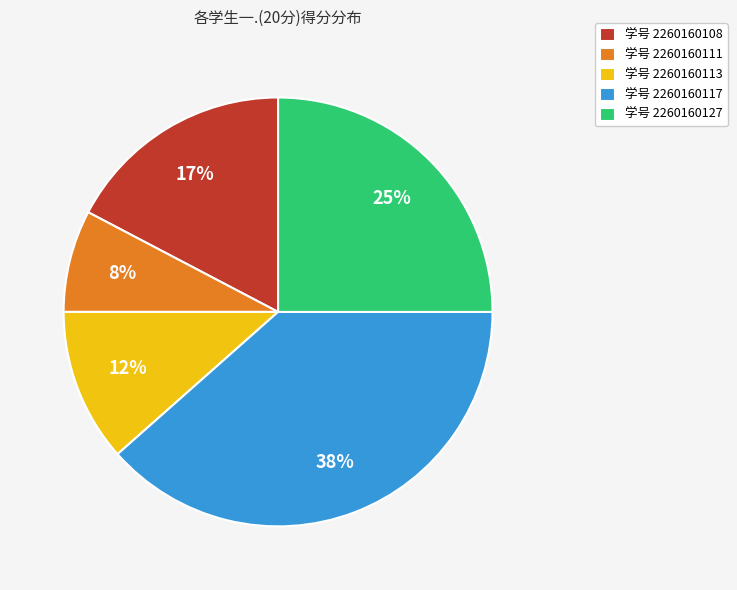

What is the largest slice in the pie chart?

学号 2260160117